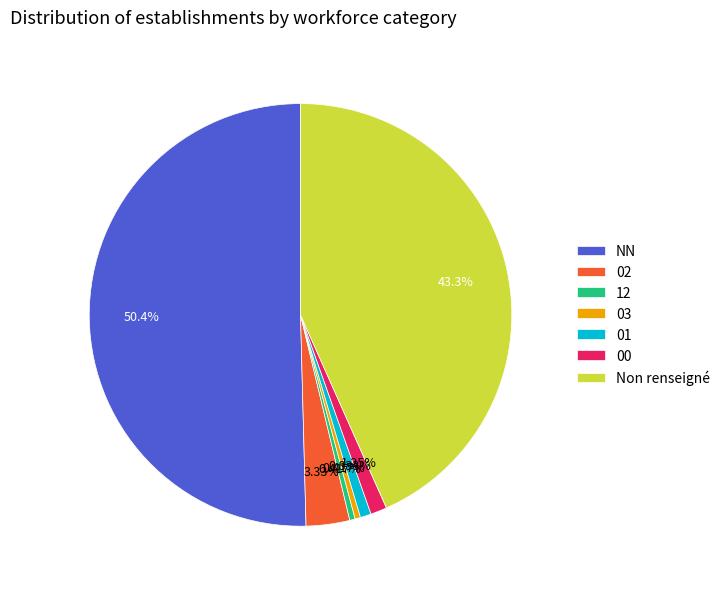

How many slices are in this pie chart?

7